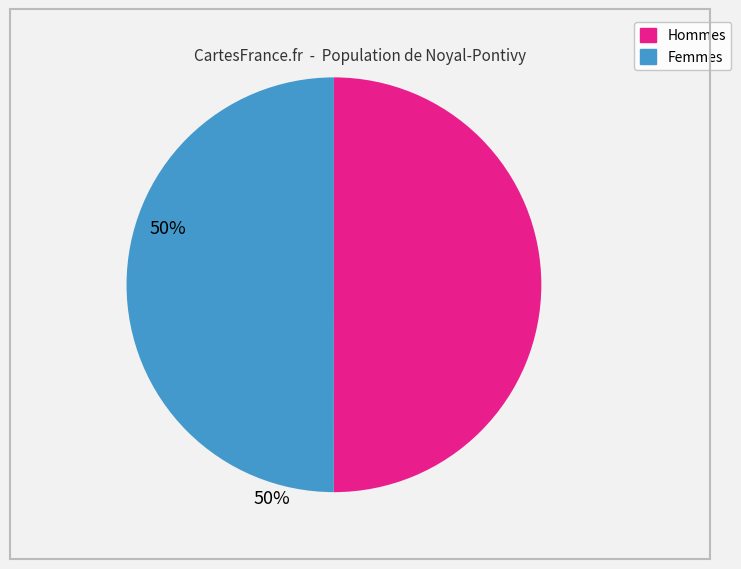

How many segments does this pie chart have?

2